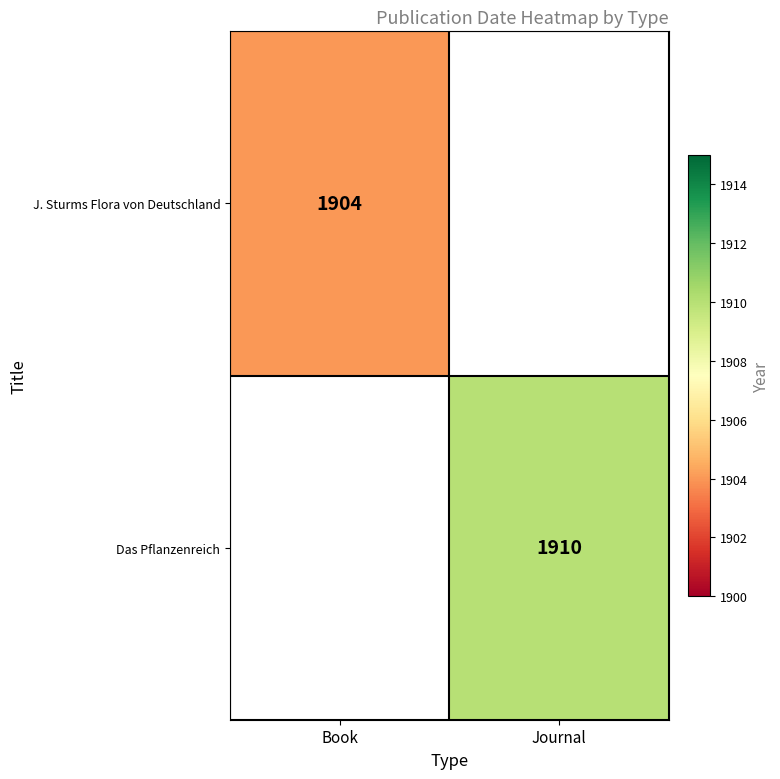

Is it true that Das Pflanzenreich equals 1910 at Journal?

True